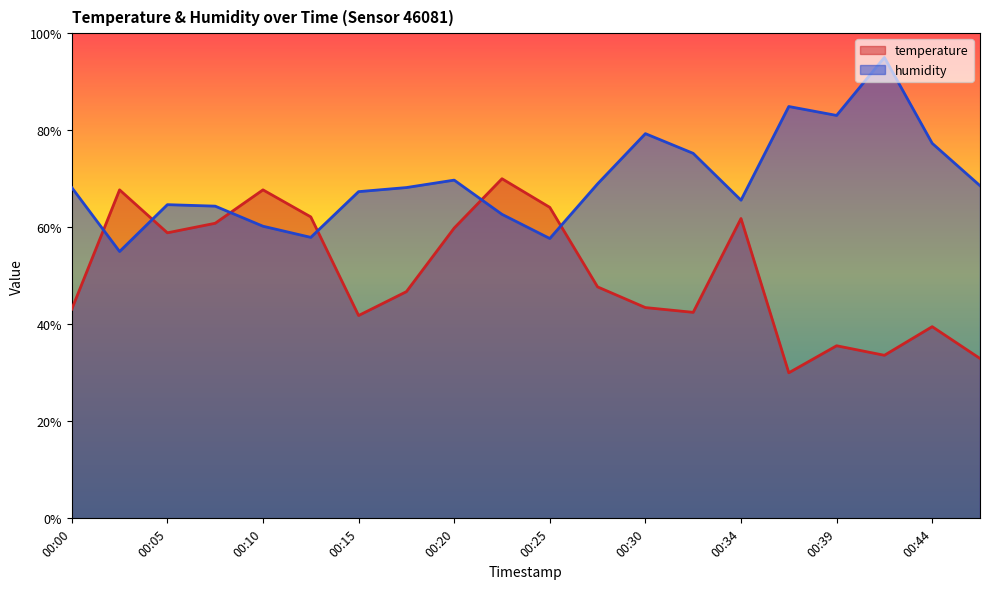

What is the difference between the maximum and minimum values in the humidity series?

40.0